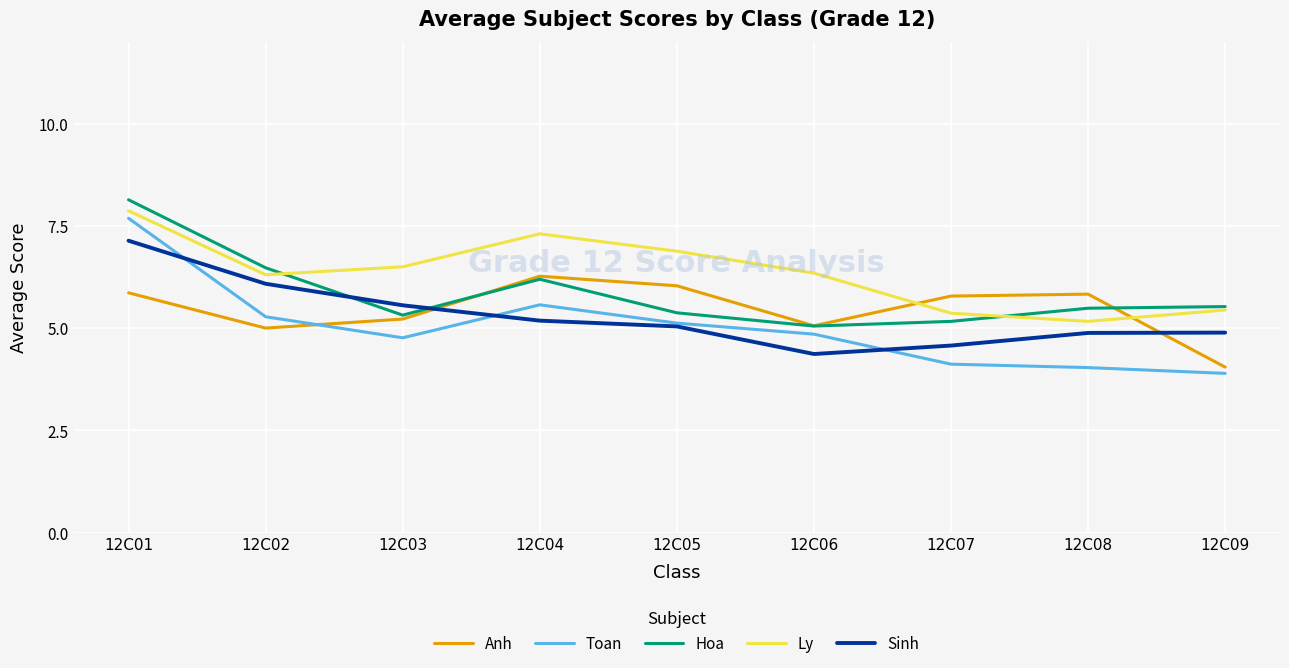

Does the chart display data point markers on the line(s)?

No